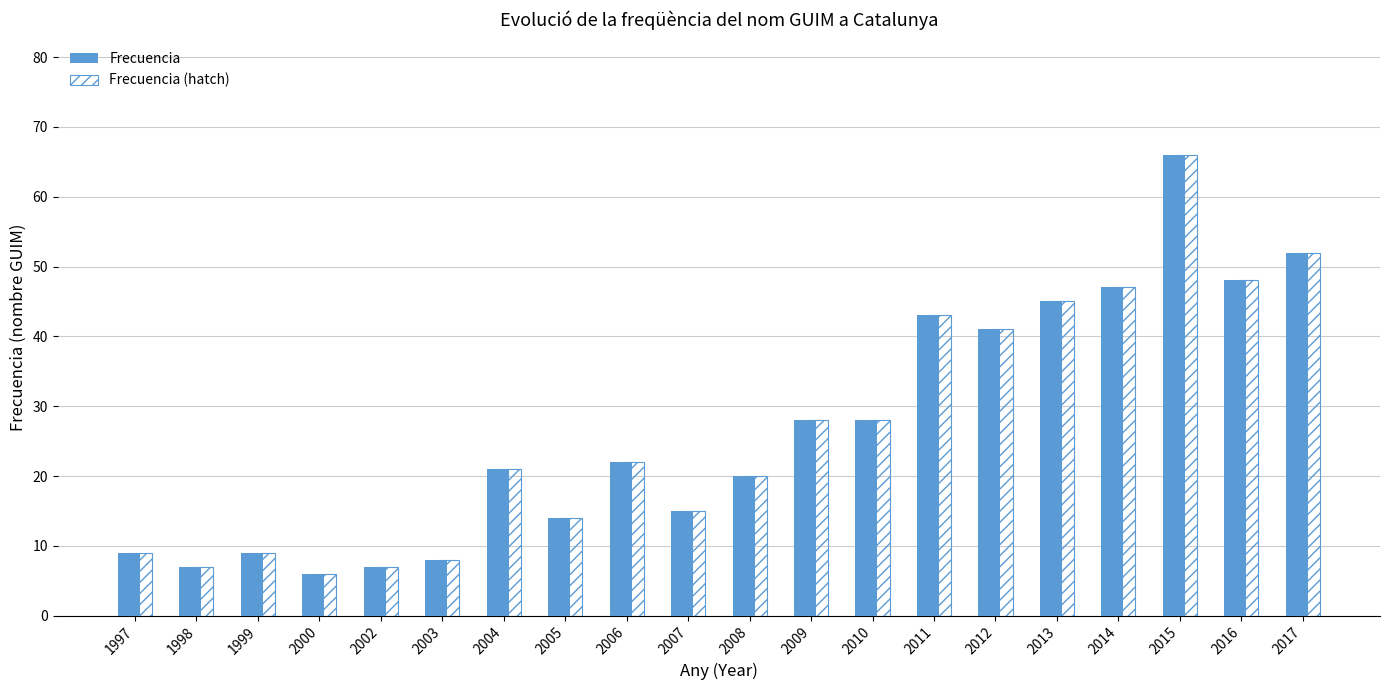

What is the difference between the maximum and second lowest values in the Frecuencia series?

59